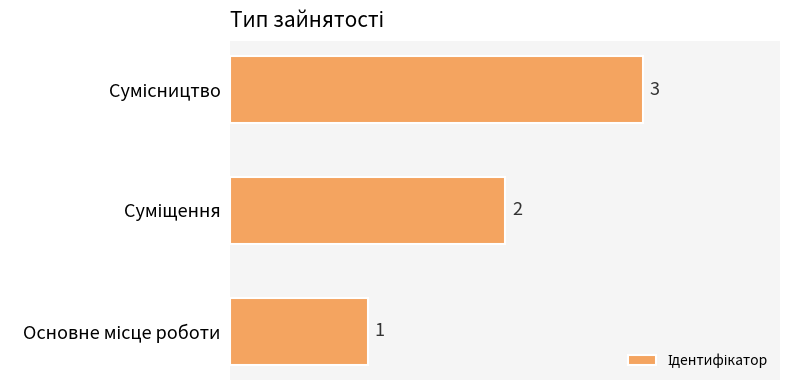

What is the sum of all values?

6